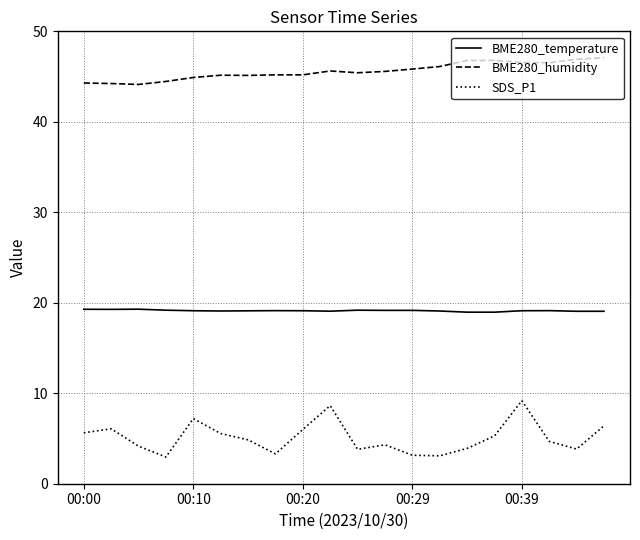

True or false: SDS_P1 and BME280_humidity cross at least once.

False